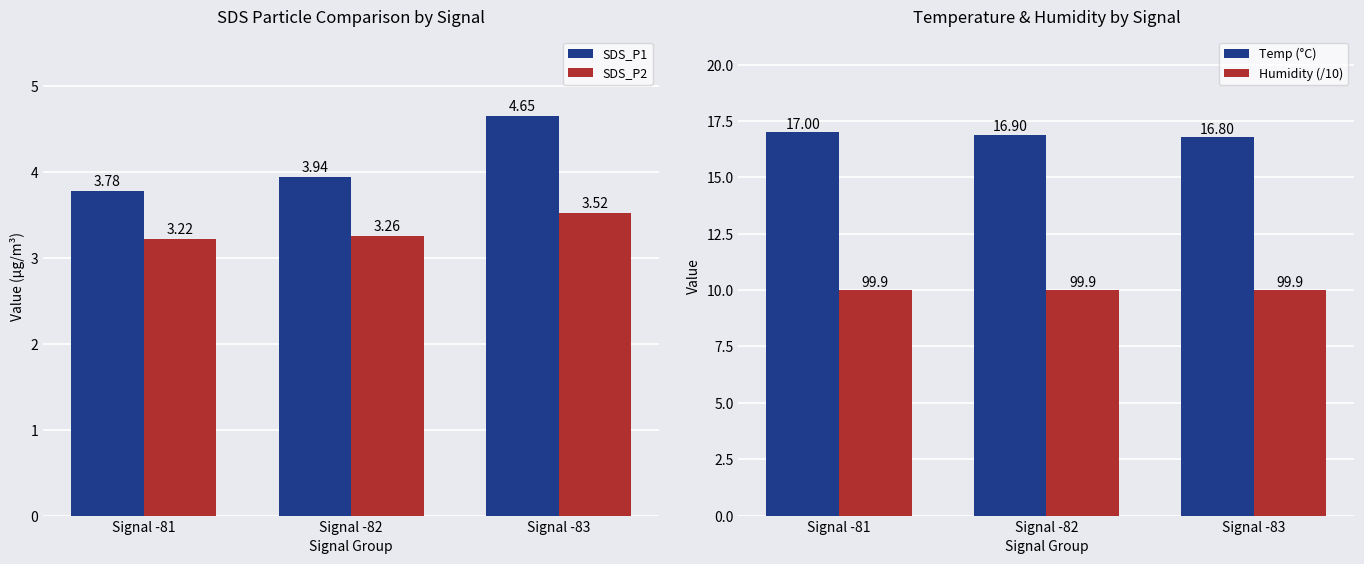

At how many categories does at least one series exceed 4?

3